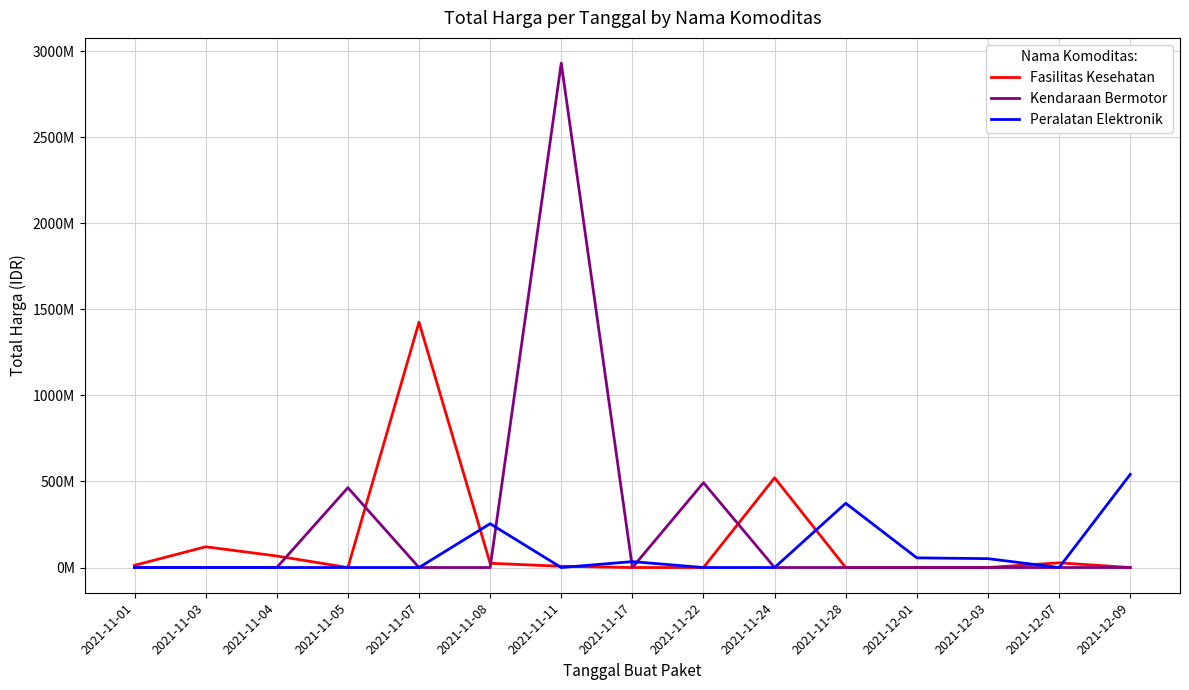

What are all the series names shown in the legend?

Fasilitas Kesehatan, Kendaraan Bermotor, Peralatan Elektronik